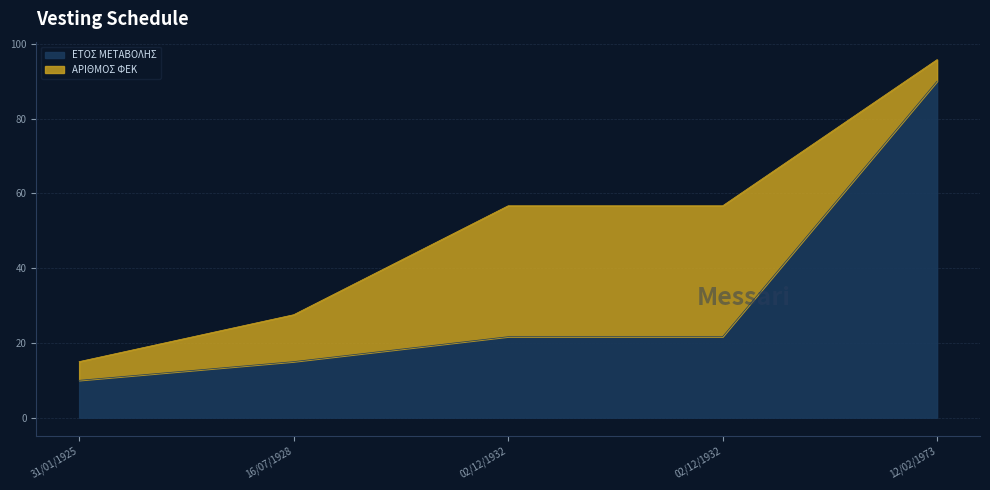

How many data points does each series have?

5